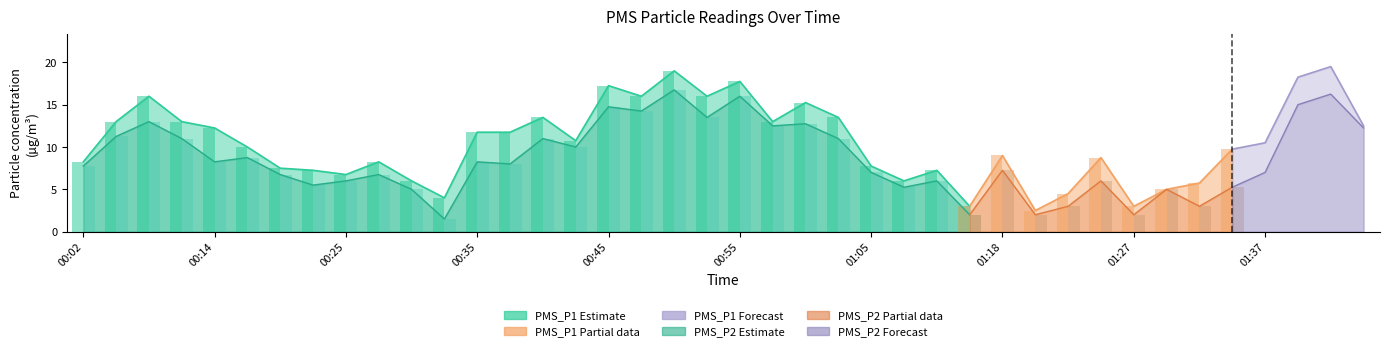

Reading right to left, extract all data points from this chart.

PMS_P1: 12.5	19.5	18.2	10.5	9.8	5.8	5.0	3.0	8.8	4.5	2.5	9.0	3.0	7.2	6.0	7.8	13.5	15.2	13.0	17.8	16.0	19.0	16.0	17.2	10.8	13.5	11.8	11.8	4.0	6.0	8.2	6.8	7.2	7.5	10.0	12.2	13.0	16.0	13.0	8.2
PMS_P2: 12.2	16.2	15.0	7.0	5.2	3.0	5.0	2.0	6.0	3.0	2.0	7.2	2.0	6.0	5.2	7.0	11.0	12.8	12.5	16.0	13.5	16.8	14.2	14.8	10.0	11.0	8.0	8.2	1.5	5.0	6.8	6.0	5.5	6.8	8.8	8.2	11.0	13.0	11.2	7.8